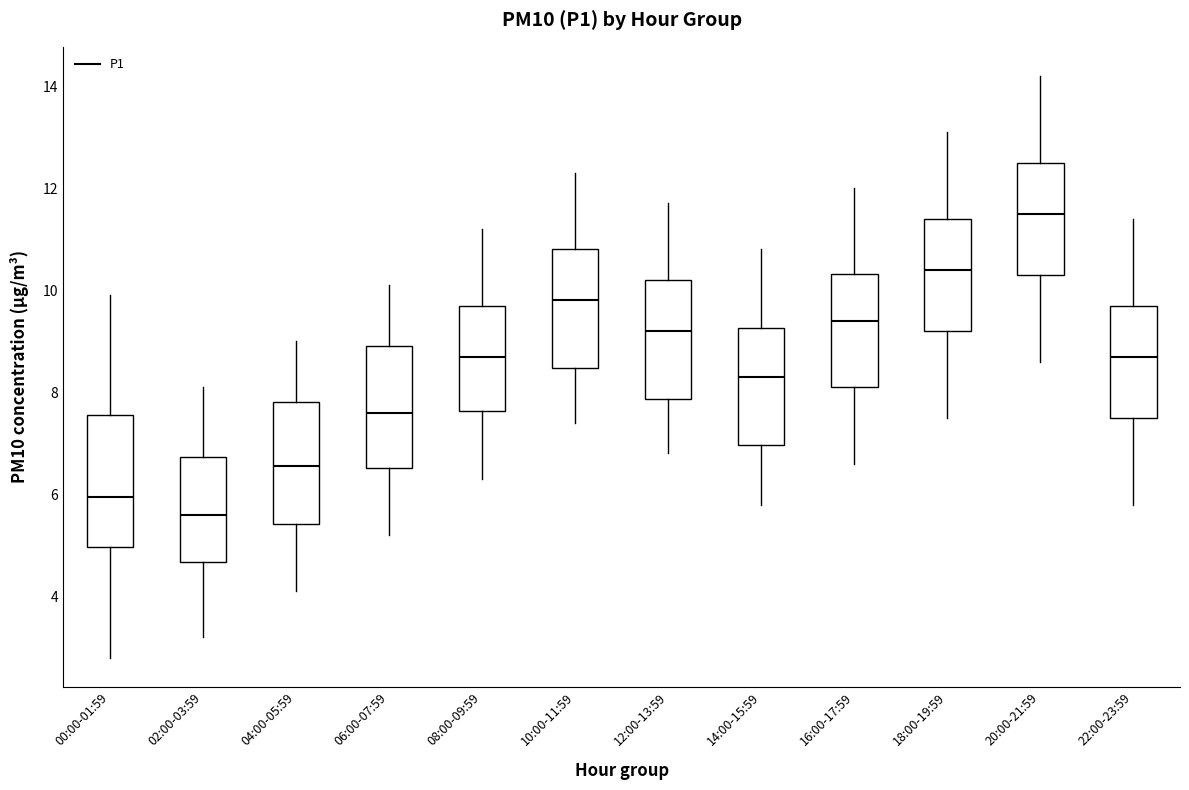

Reading left to right, transcribe this box plot: for each box, give where its median line is, the range the box spans, and where its two whiskers end, as read against the y-axis. The values are not printed on the chart, so give them approximately, as read against the axis.

00:00-01:59: median 6.0, box 5.0 to 7.6, whiskers 2.8 to 10.0
02:00-03:59: median 5.6, box 4.6 to 6.8, whiskers 3.2 to 8.2
04:00-05:59: median 6.6, box 5.4 to 7.8, whiskers 4.2 to 9.0
06:00-07:59: median 7.6, box 6.6 to 9.0, whiskers 5.2 to 10.2
08:00-09:59: median 8.8, box 7.6 to 9.8, whiskers 6.4 to 11.2
10:00-11:59: median 9.8, box 8.4 to 10.8, whiskers 7.4 to 12.4
12:00-13:59: median 9.2, box 7.8 to 10.2, whiskers 6.8 to 11.8
14:00-15:59: median 8.4, box 7.0 to 9.2, whiskers 5.8 to 10.8
16:00-17:59: median 9.4, box 8.2 to 10.4, whiskers 6.6 to 12.0
18:00-19:59: median 10.4, box 9.2 to 11.4, whiskers 7.6 to 13.2
20:00-21:59: median 11.6, box 10.4 to 12.6, whiskers 8.6 to 14.2
22:00-23:59: median 8.8, box 7.6 to 9.8, whiskers 5.8 to 11.4